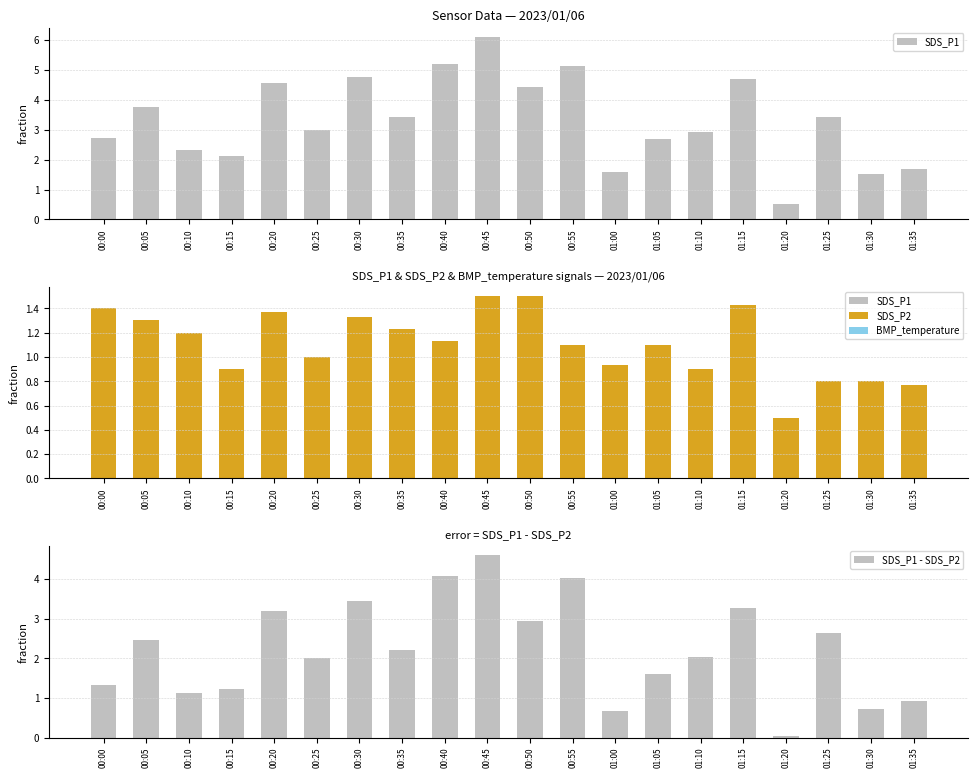

The SDS_P2 series shows 0.7 at 00:50. True or false?

False